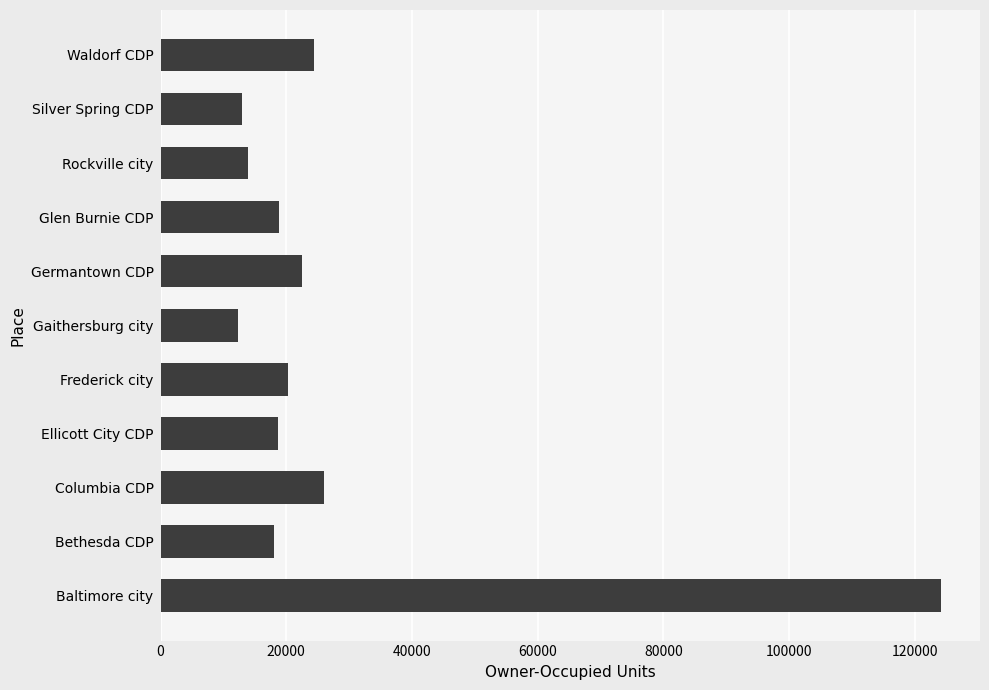

What is the average value?

28388